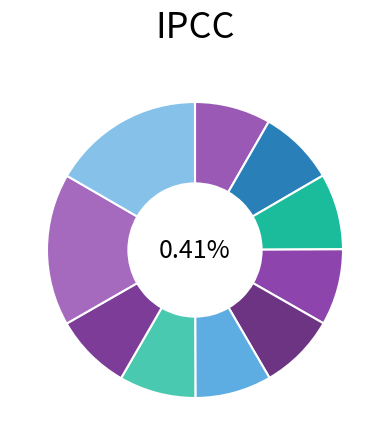

What percentage is the HOTSPUR slice, to the nearest percent?

8%